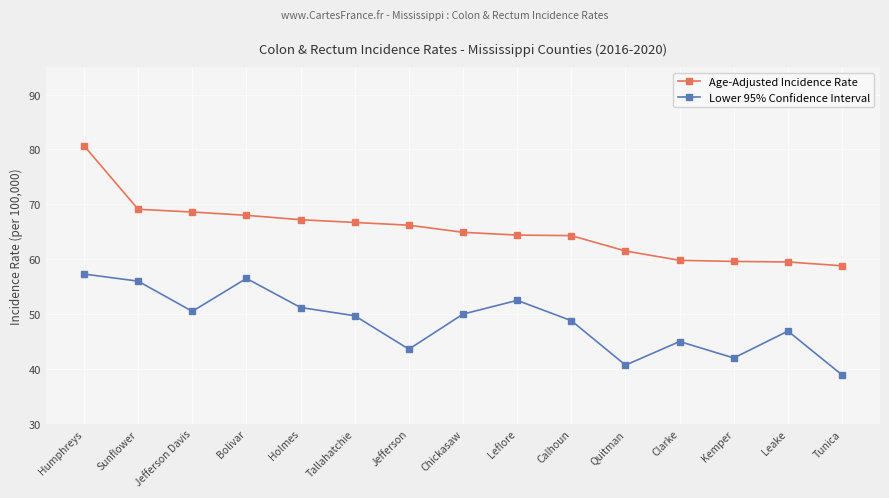

Which category has the highest value in the Lower 95% Confidence Interval series?

Humphreys